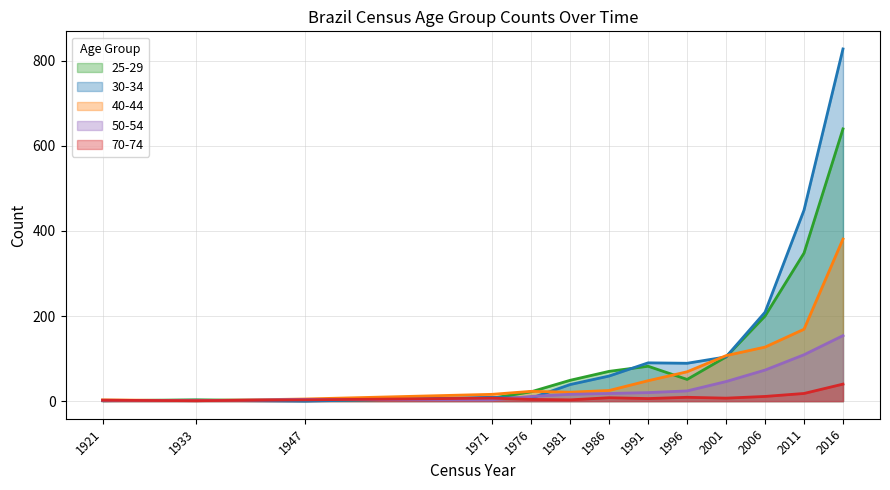

How many intersections are there between 25-29 and 50-54?

3